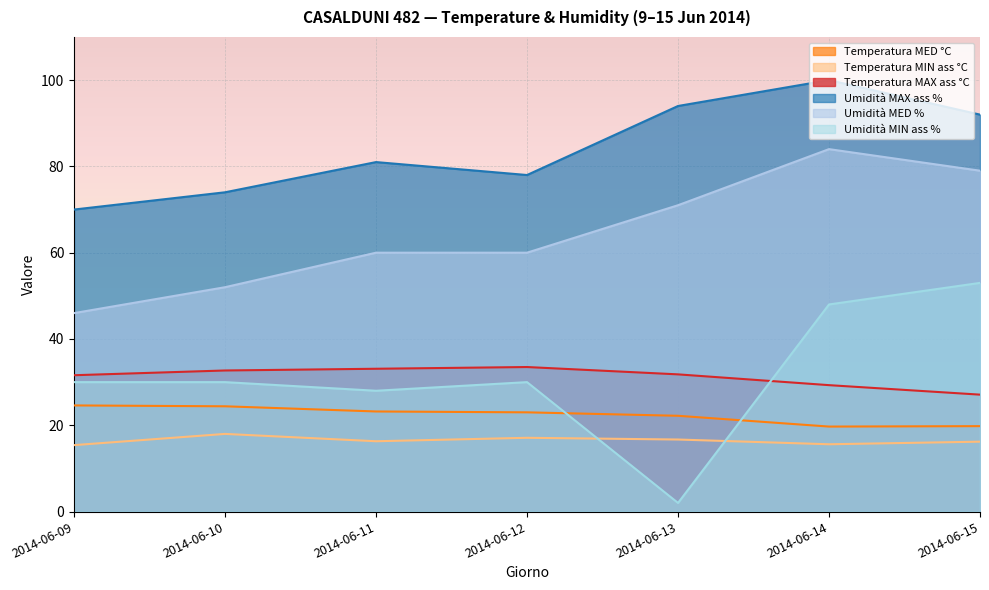

Reading left to right, what are all the values shown in this chart?

Temperatura MED °C: 24.6	24.4	23.2	23.0	22.2	19.7	19.8
Temperatura MIN ass °C: 15.4	18.0	16.3	17.1	16.7	15.6	16.2
Temperatura MAX ass °C: 31.6	32.7	33.1	33.5	31.8	29.3	27.1
Umidità MAX ass %: 70.0	74.0	81.0	78.0	94.0	100.0	92.0
Umidità MED %: 46.0	52.0	60.0	60.0	71.0	84.0	79.0
Umidità MIN ass %: 30.0	30.0	28.0	30.0	2.0	48.0	53.0